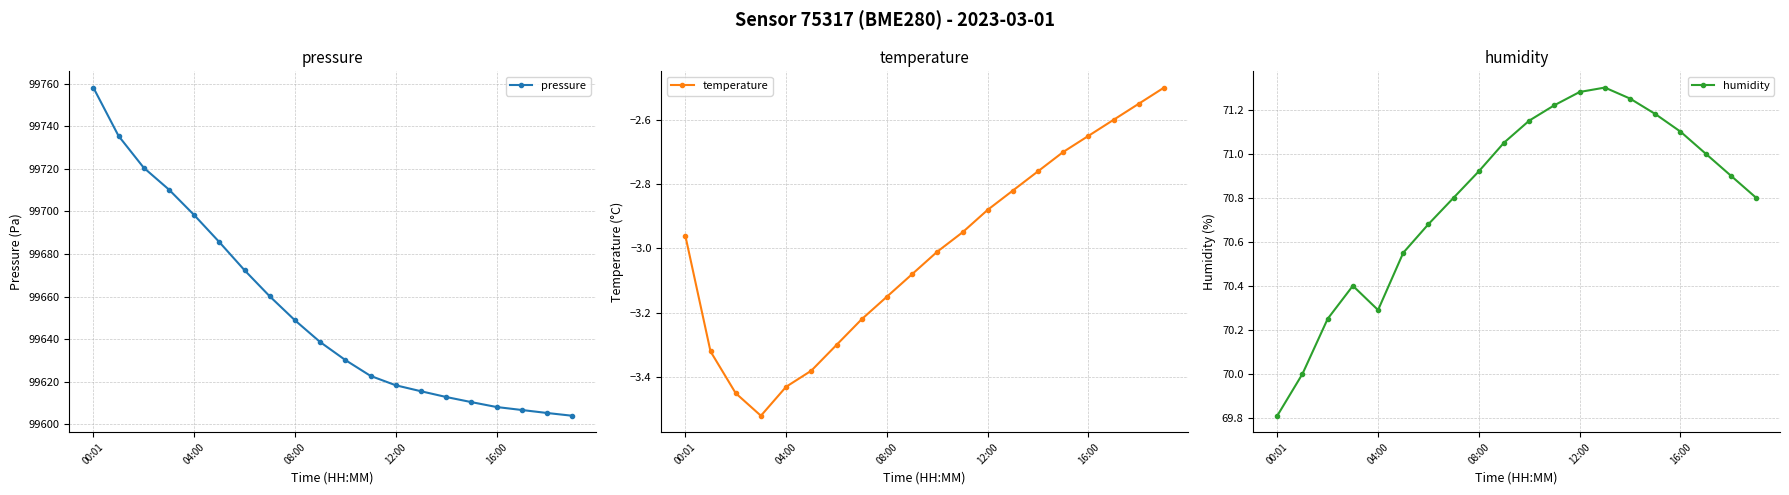

The pressure series shows 158071.6 at 12:00. True or false?

False